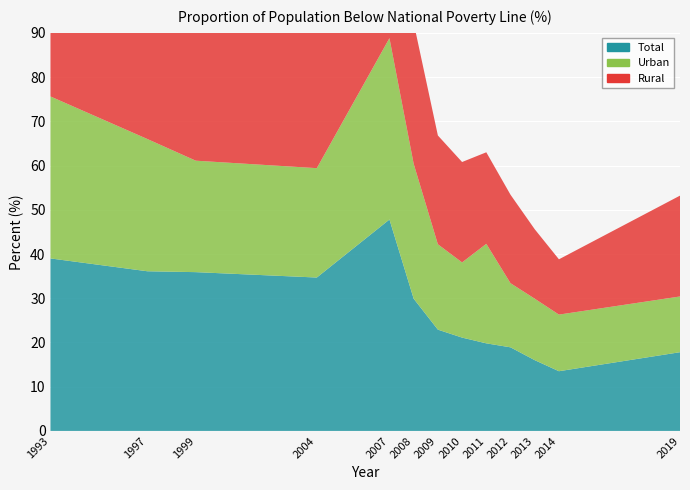

Reading left to right, list all the values displayed in this chart.

Total: 1993=39.0	1997=36.1	1999=35.9	2004=34.7	2007=47.8	2008=29.9	2009=22.9	2010=21.1	2011=19.8	2012=18.9	2013=16.0	2014=13.5	2019=17.8
Urban: 1993=36.6	1997=29.9	1999=25.2	2004=24.7	2007=41.0	2008=30.5	2009=19.3	2010=17.0	2011=22.5	2012=14.5	2013=13.9	2014=12.8	2019=12.6
Rural: 1993=43.1	1997=40.1	1999=40.1	2004=39.2	2007=52.3	2008=31.9	2009=24.6	2010=22.7	2011=20.7	2012=20.0	2013=15.7	2014=12.5	2019=22.8